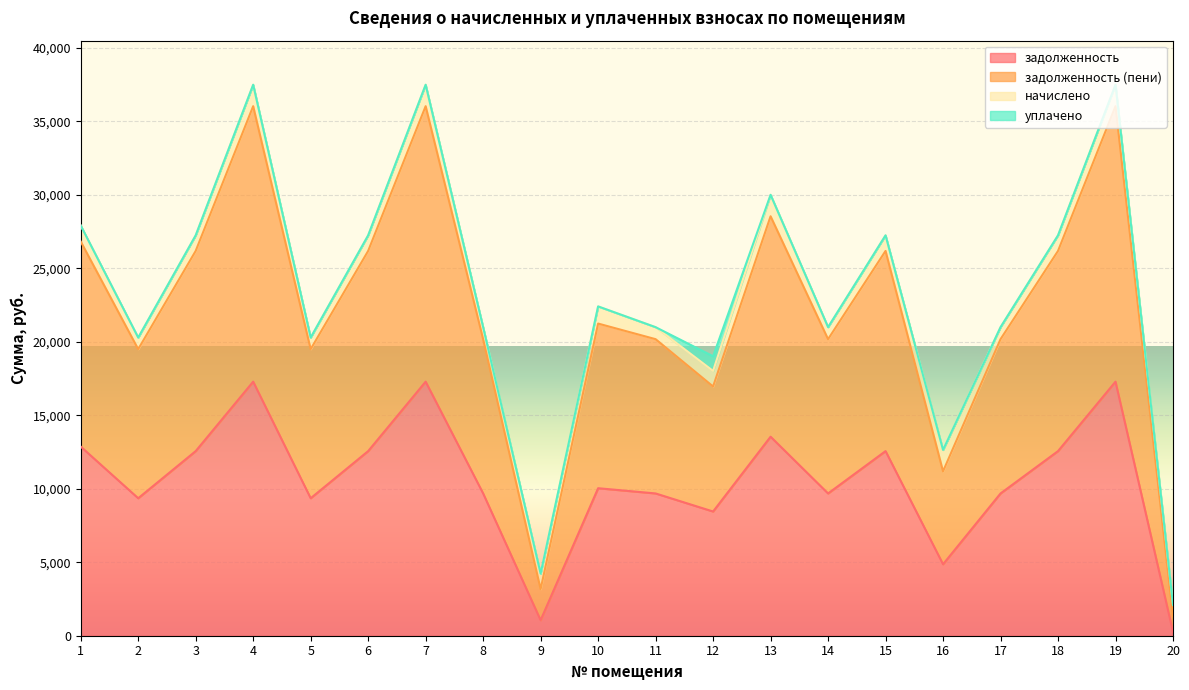

What is the maximum value for задолженность?

17280.0